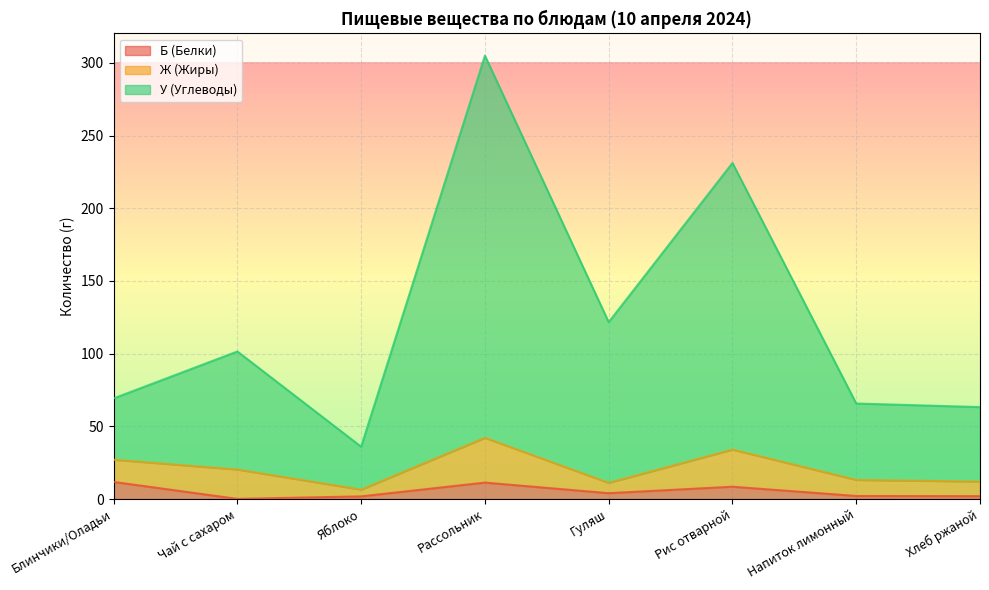

The value of У (Углеводы) at Рис отварной is 114.1. True or false?

False